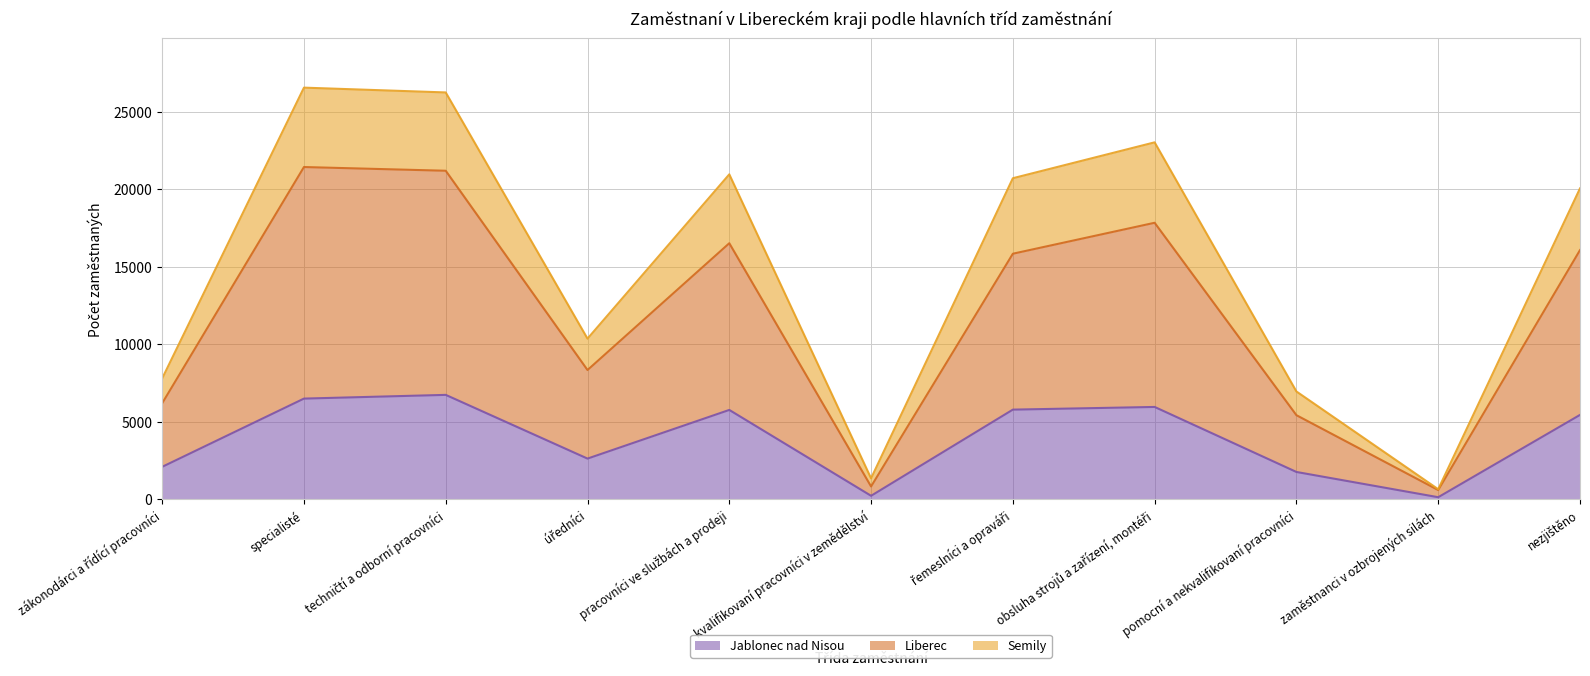

Is it true that Semily equals 40268 at specialisté?

False